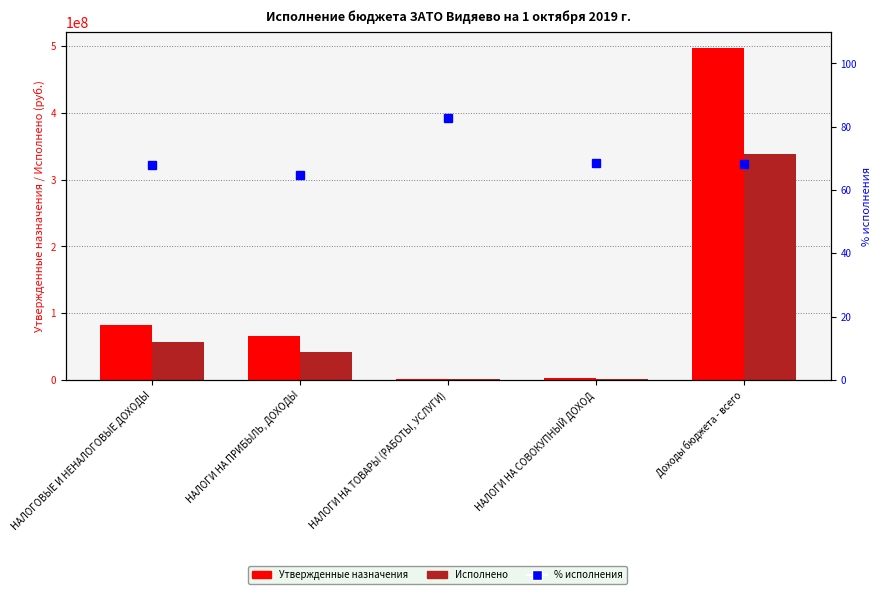

What is the label of the 4th bar from the right?

НАЛОГИ НА ПРИБЫЛЬ, ДОХОДЫ